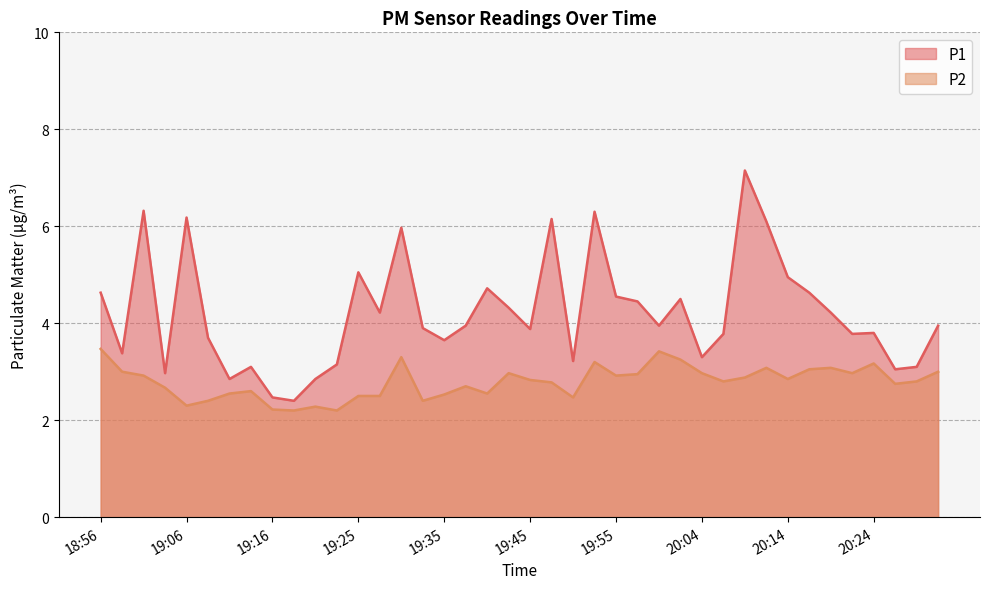

At which label does P1 first exceed 3?

18:56